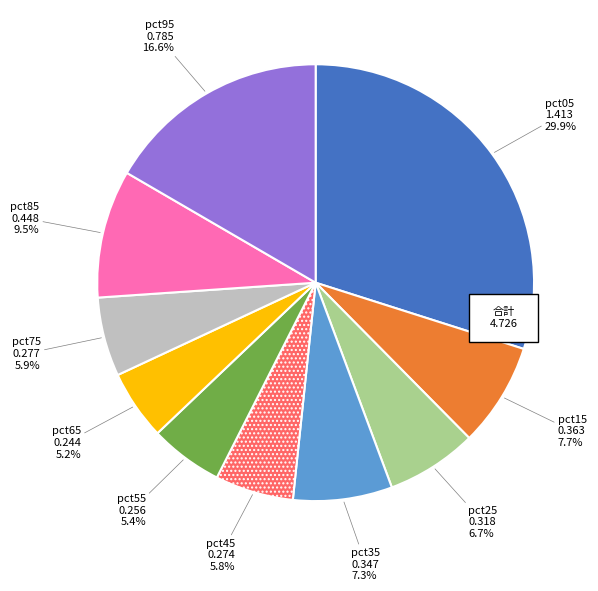

Rank the categories by value from lowest to highest.

pct65, pct55, pct45, pct75, pct25, pct35, pct15, pct85, pct95, pct05